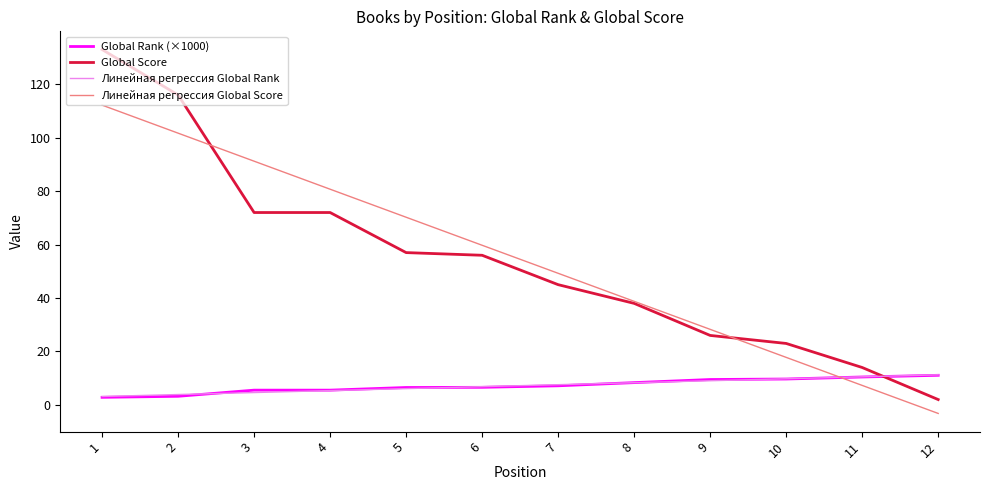

Is the value of Global Rank (×1000) at 11 greater than the value of Линейная регрессия Global Score at 1?

No